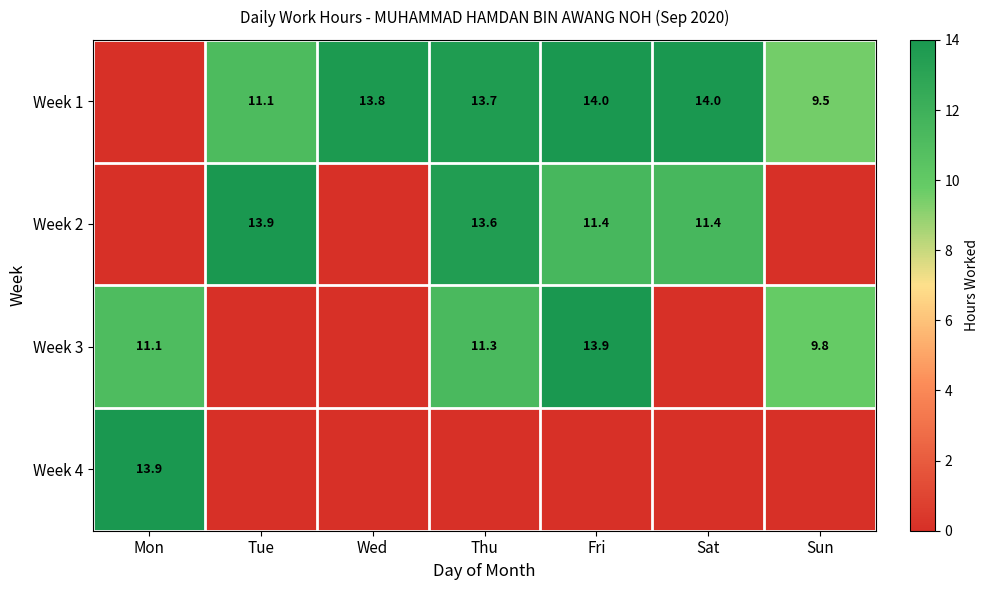

Is the value of Week 1 at Thu greater than the value of Week 4 at Mon?

No